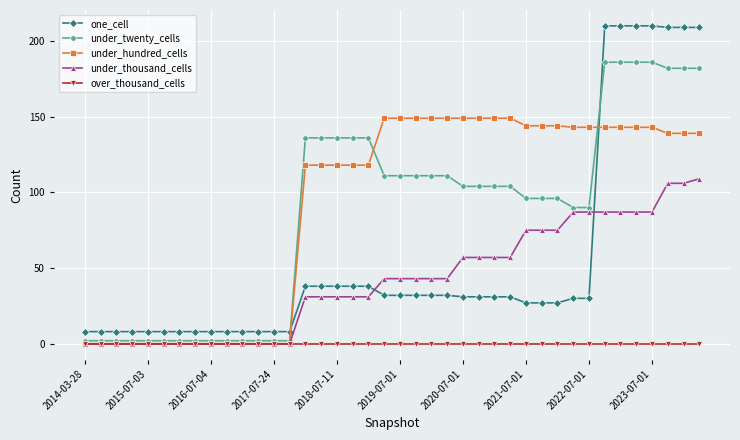

At how many categories does at least one series exceed 46?

26